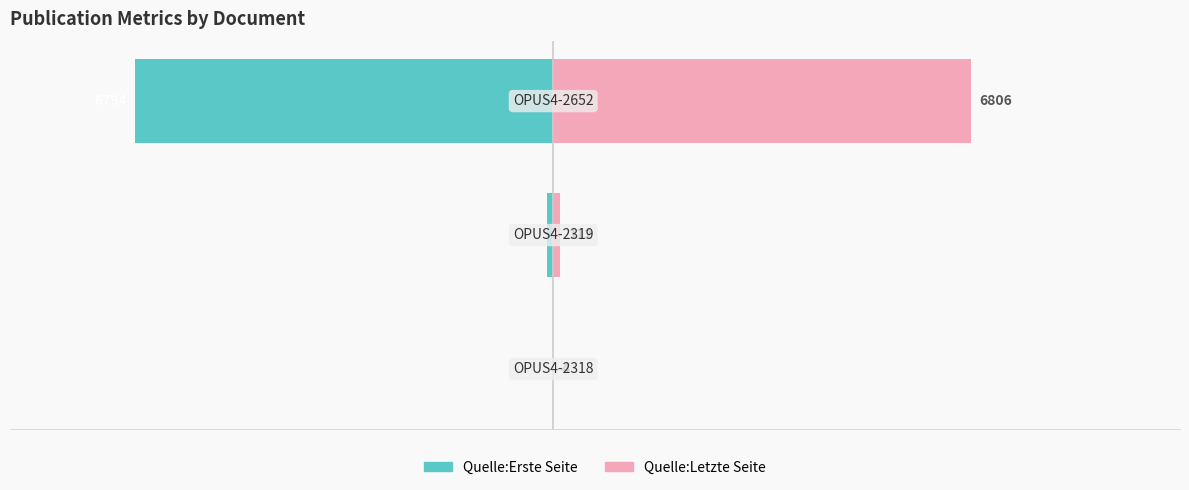

What is the value of the Quelle:Letzte Seite bar at the 3rd from the left?

1.0